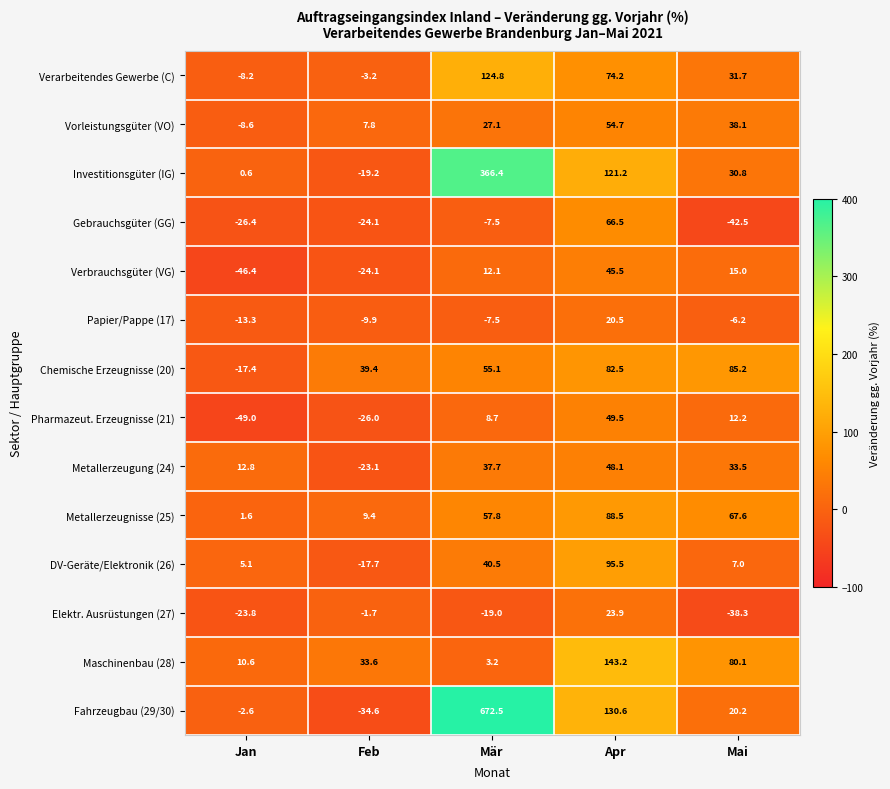

What is the difference between the highest and lowest values at Mai?

127.7